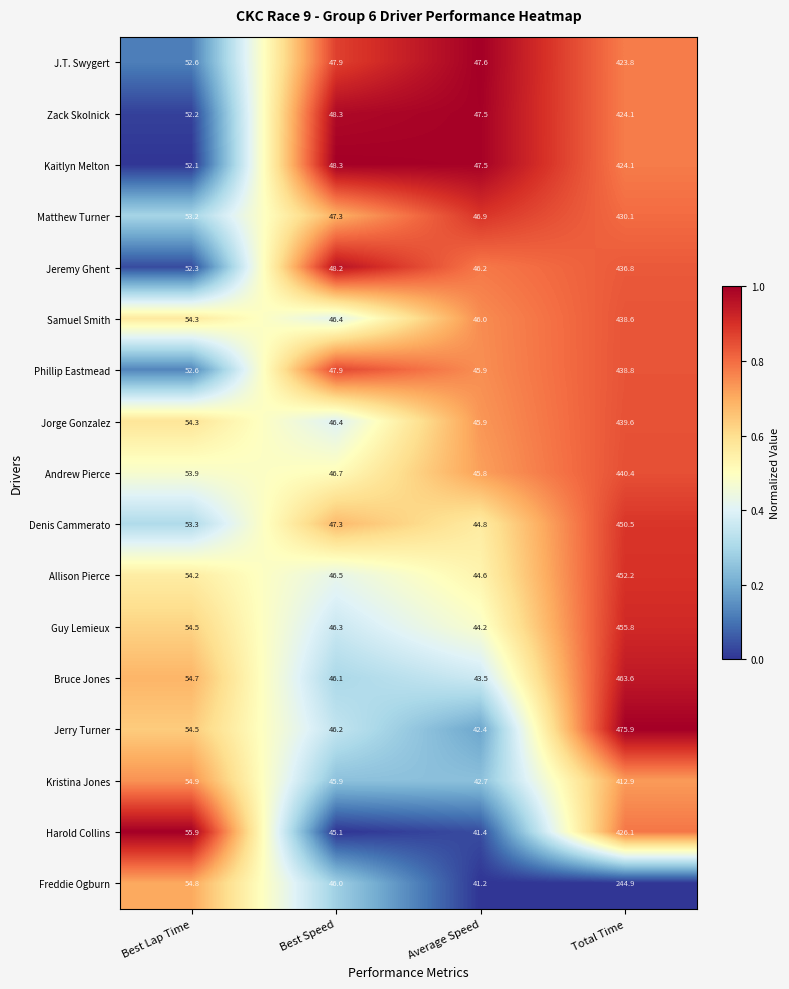

List the labels in order of Samuel Smith value, smallest first.

Average Speed, Best Speed, Best Lap Time, Total Time